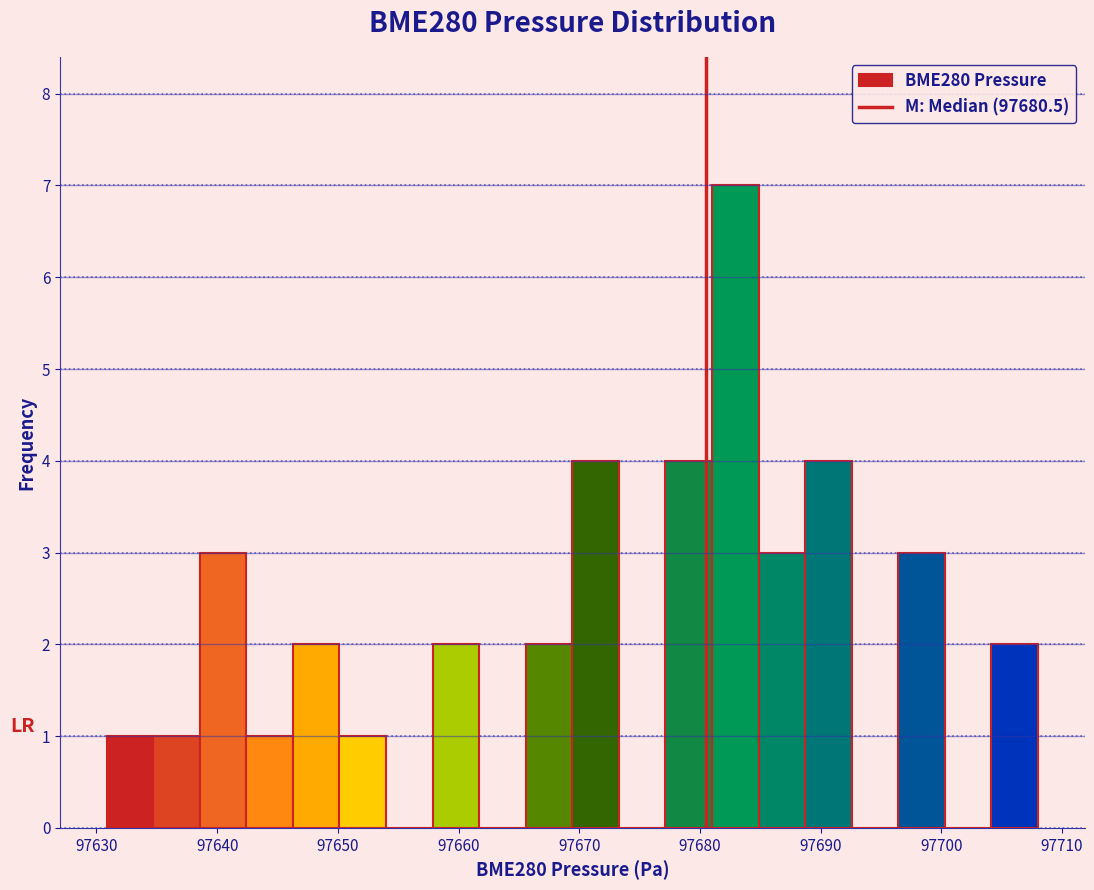

Around what value on the x-axis is the tallest bar? Give the approximate position of its centre, as read against the axis.

97683